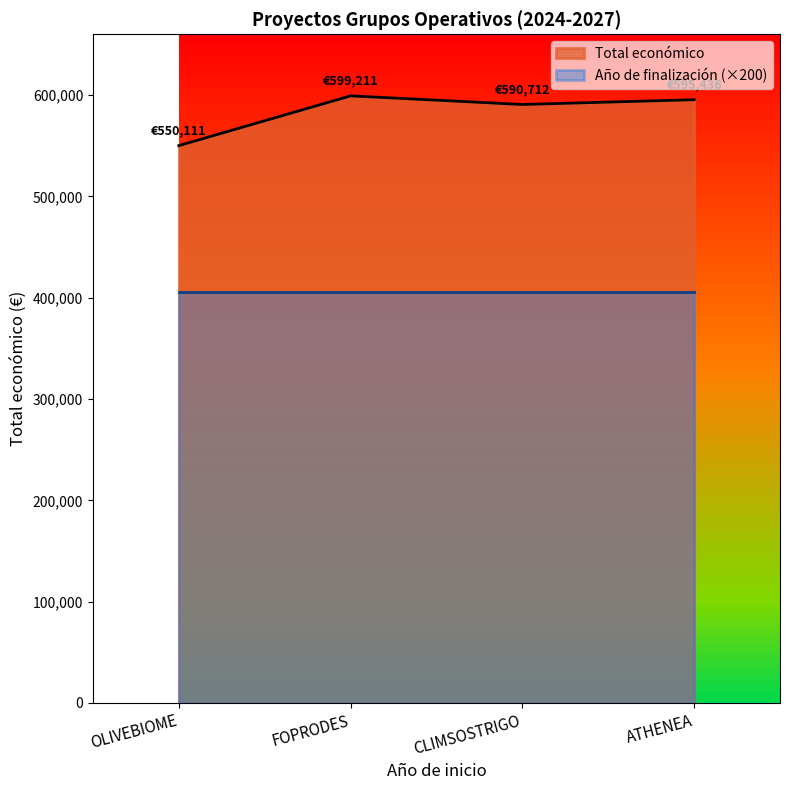

Reading right to left, transcribe all the data shown in this chart.

ATHENEA=595436	CLIMSOSTRIGO=590712	FOPRODES=599211	OLIVEBIOME=550111